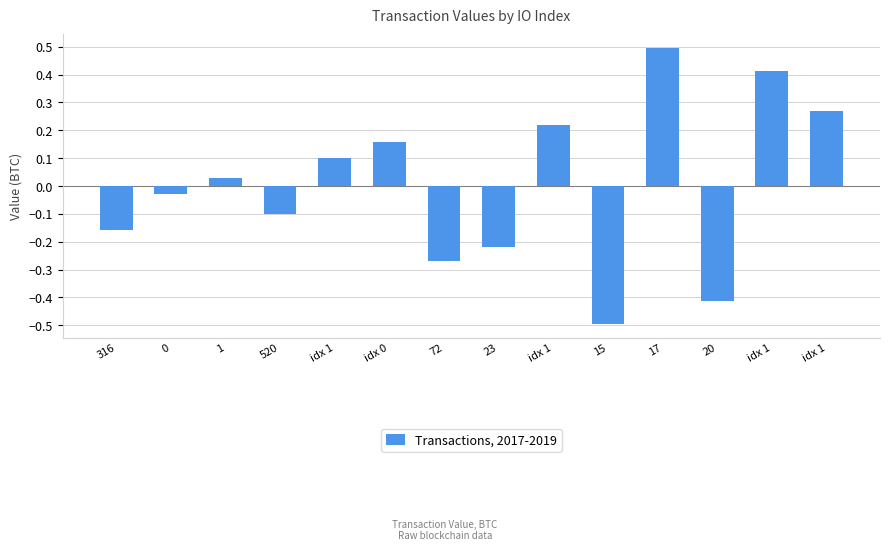

How many data points are less than 0?

7